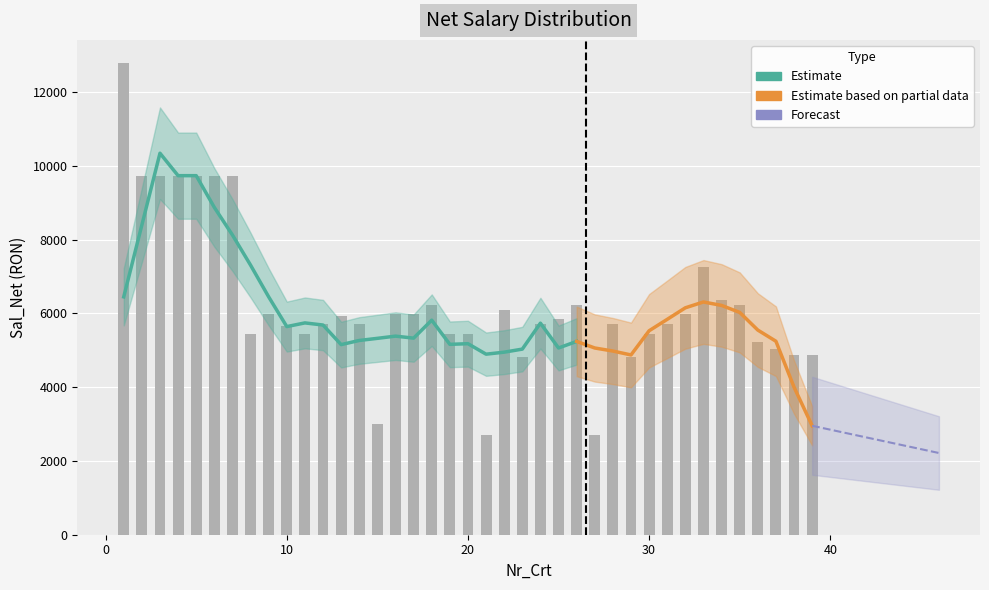

Is it true that the value at 29 is 6690?

False